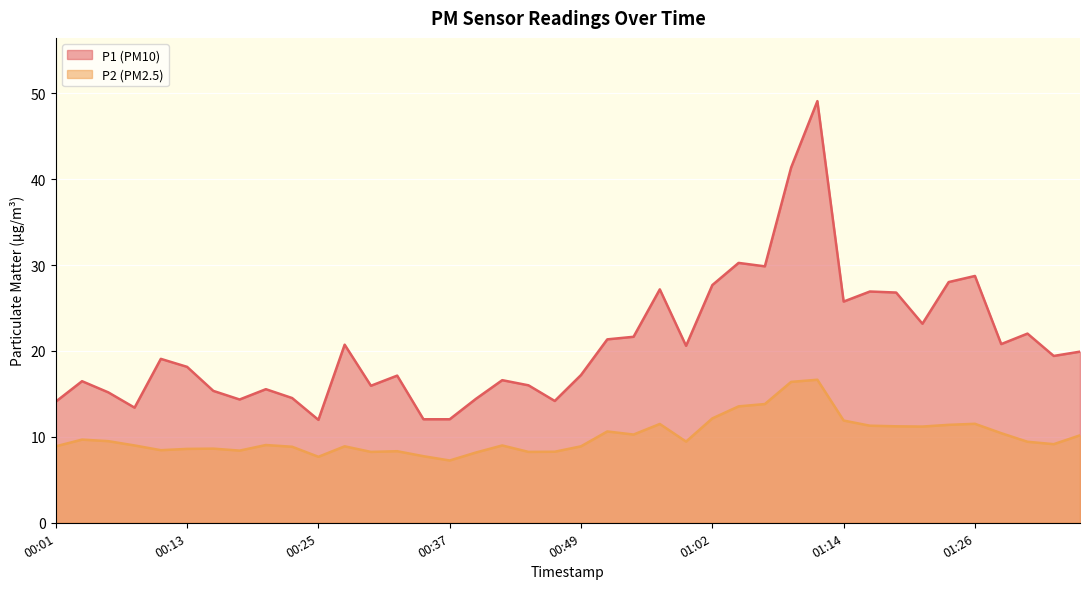

Which category has the lowest value across all series?

00:37